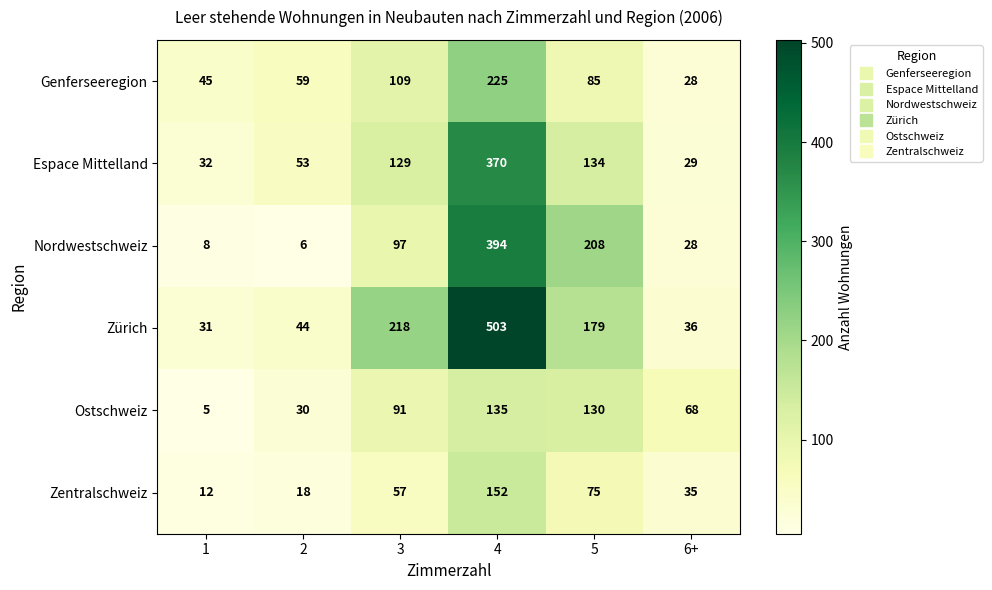

What is the minimum value shown in the chart?

5